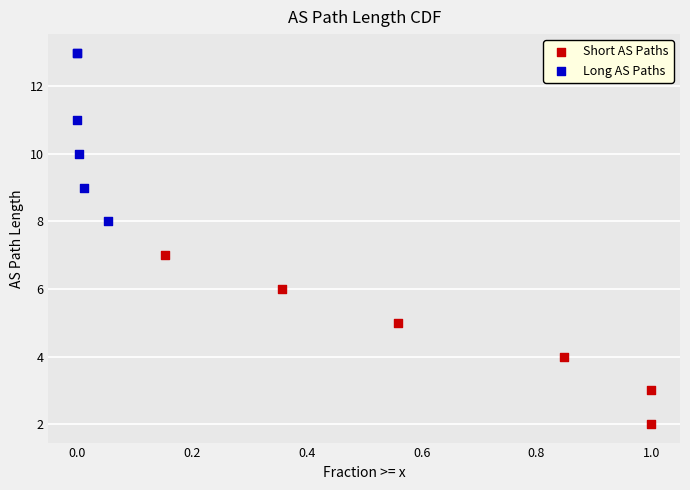

Which series contains the lowest Y value?

Short AS Paths